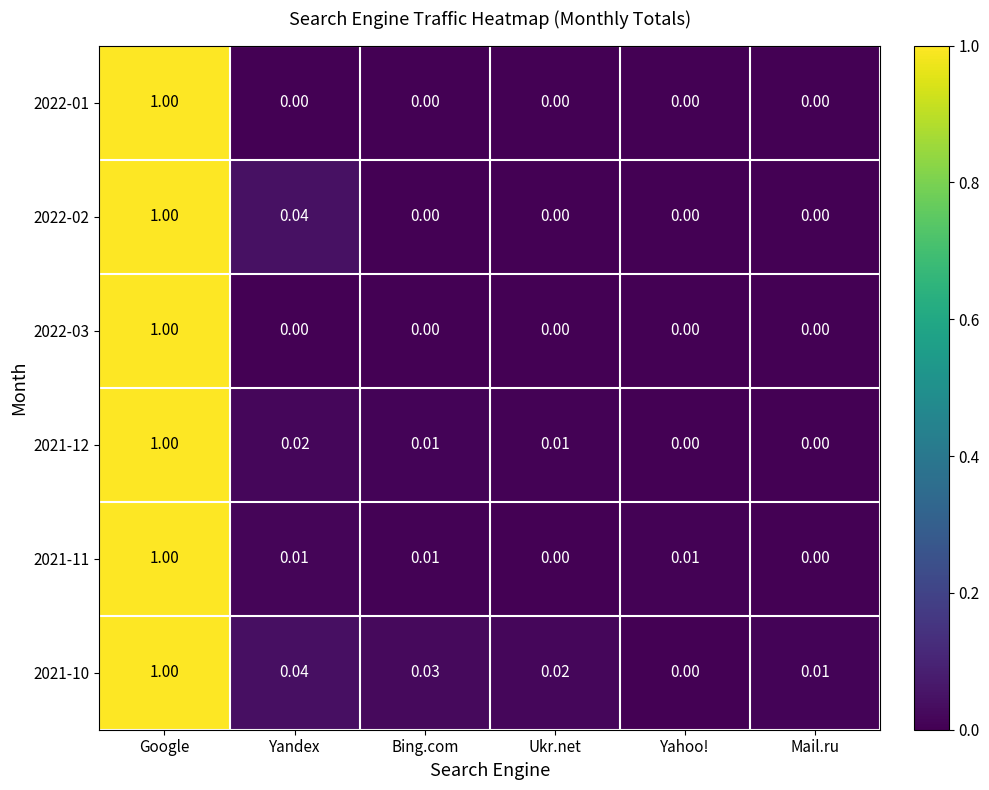

At which category is the sum across all series the highest?

Google